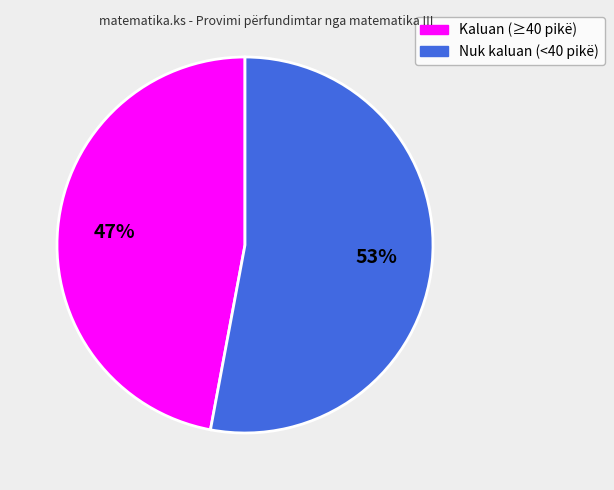

How many slices are in this pie chart?

2